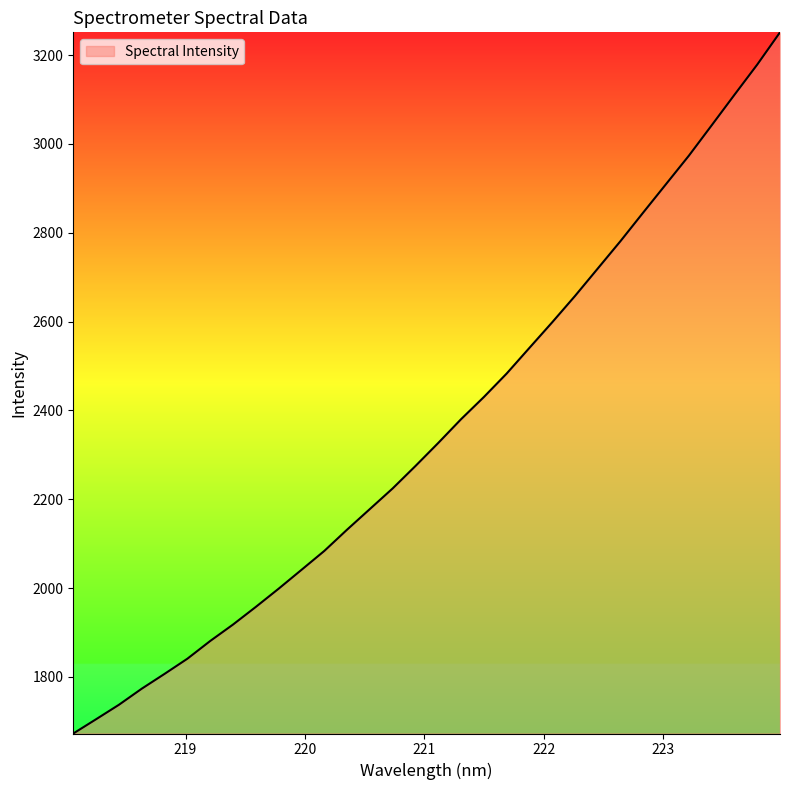

Does the chart have visible grid lines?

No